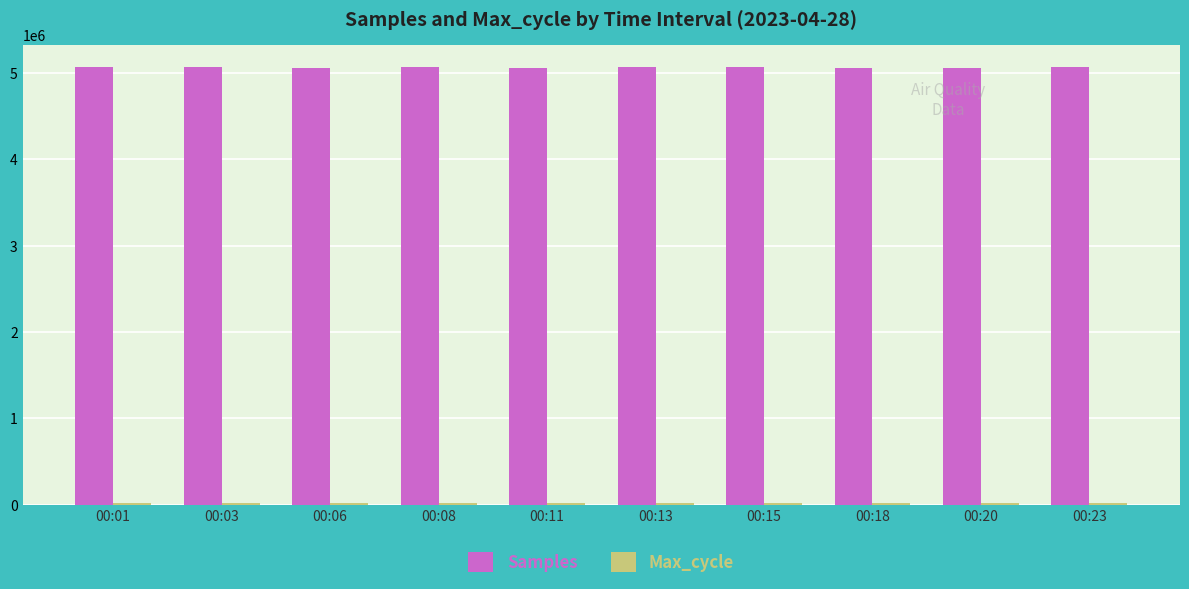

At how many categories does at least one series exceed 1608209?

10